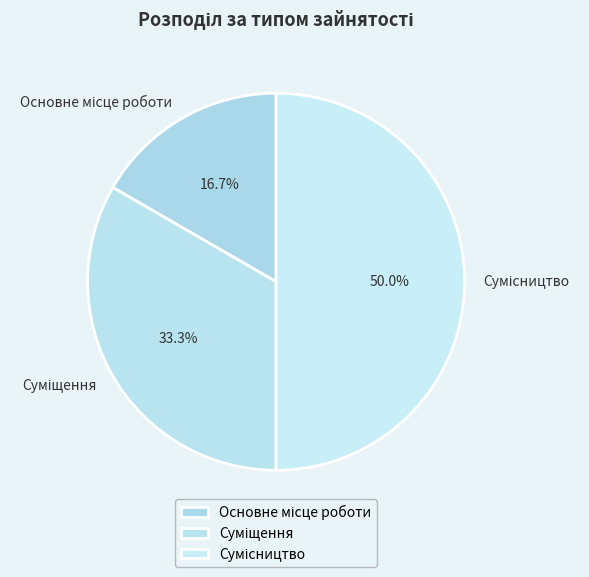

To the nearest percent, what is the average slice percentage?

33%